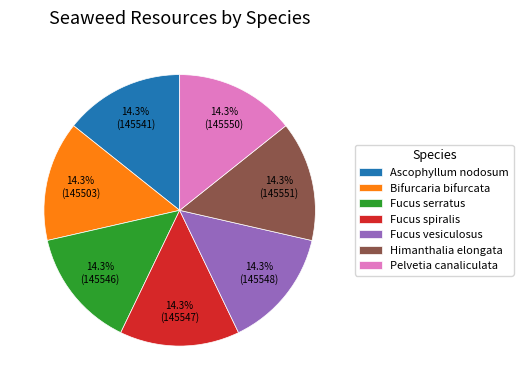

Is Fucus vesiculosus the majority of the pie?

No